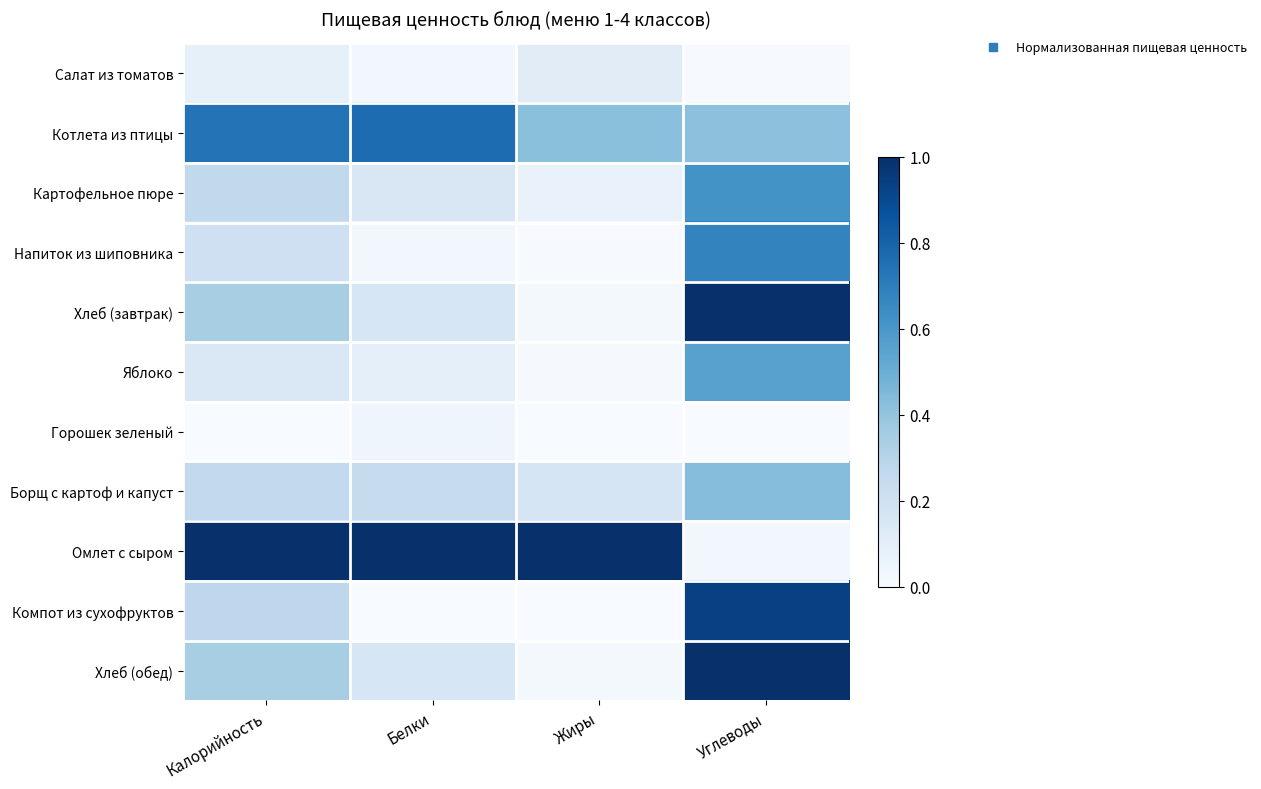

At which category is the sum across all series the highest?

Углеводы